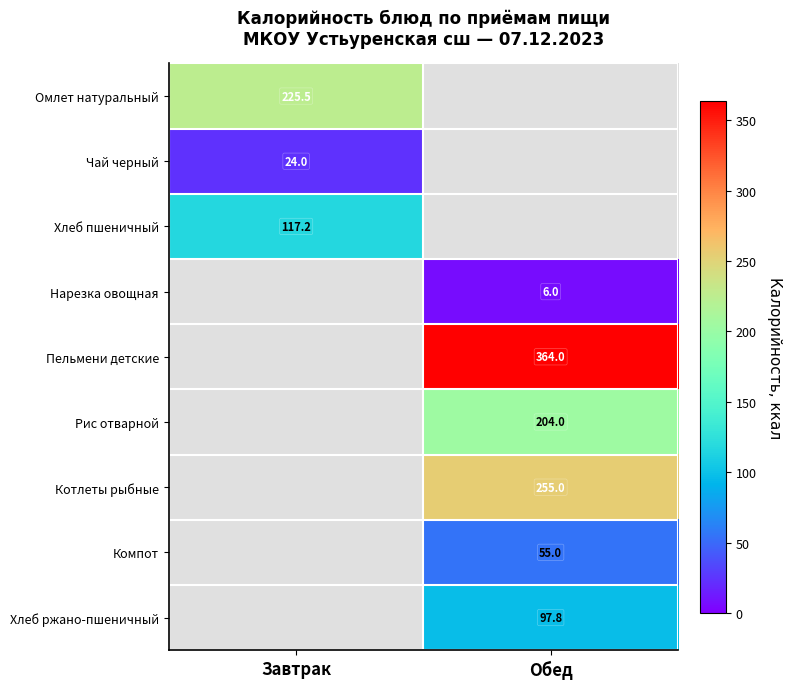

The Хлеб ржано-пшеничный series shows 97.8 at Обед. True or false?

True